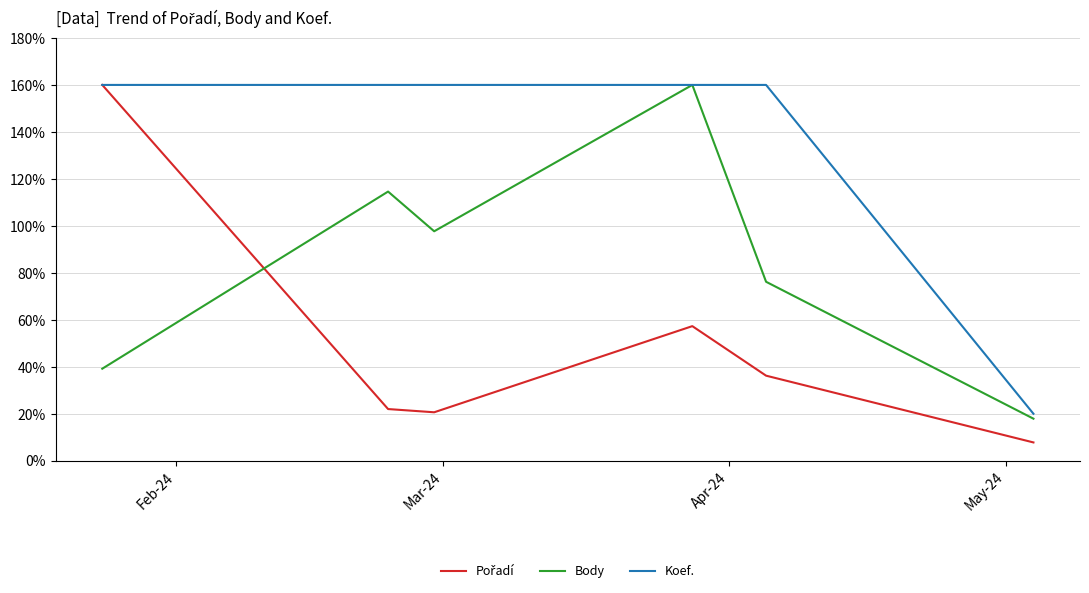

What is the maximum value for Body?

160.0